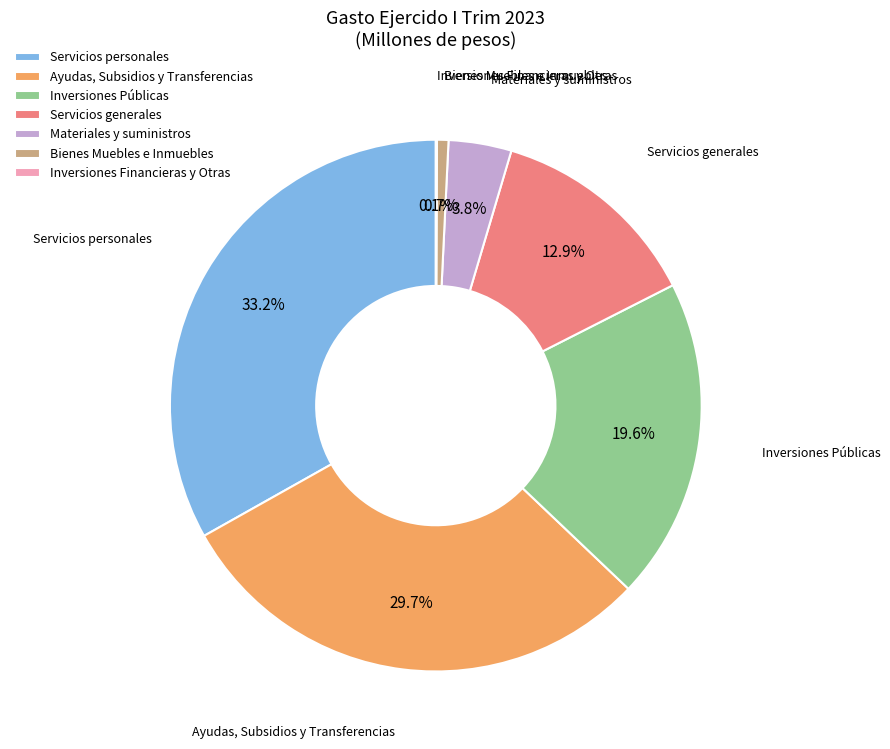

To the nearest percent, what is the difference between the largest and smallest slice percentages?

33%